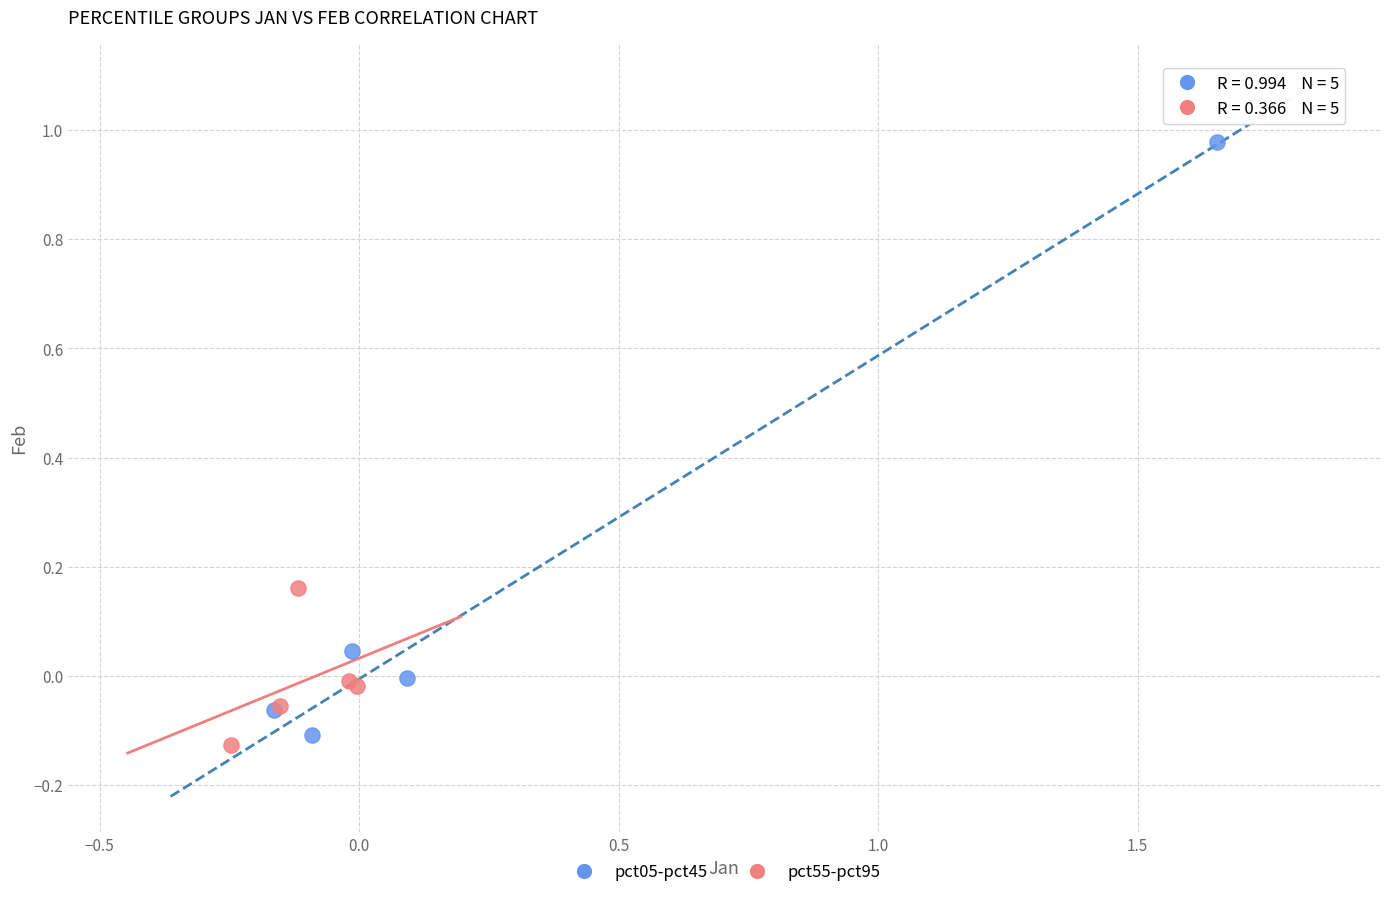

Which series has the widest spread of Y values?

pct05-pct45